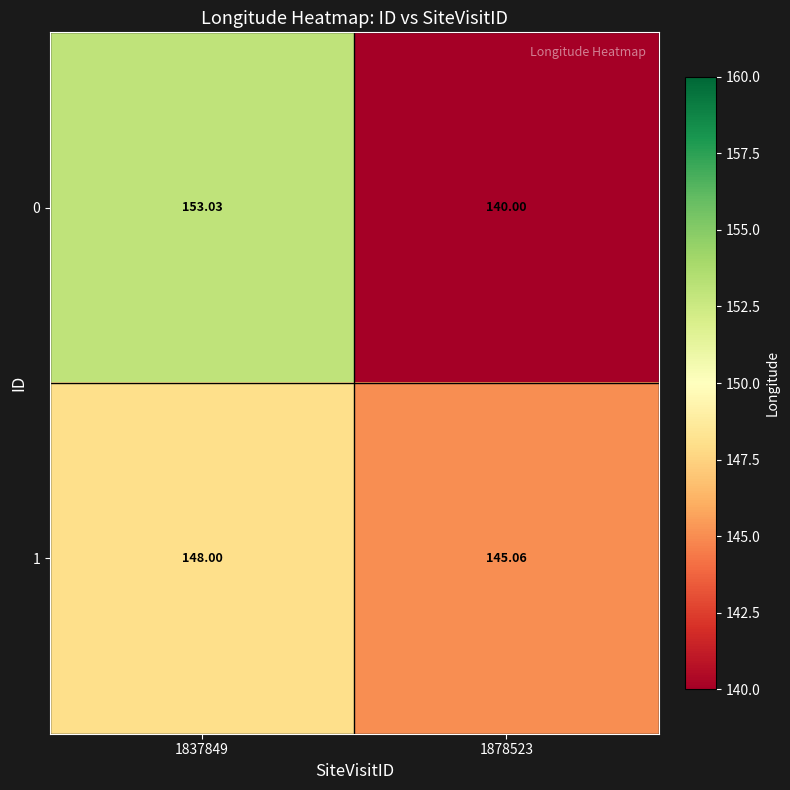

Is the value of 1 at 1878523 greater than the value of 0 at 1837849?

No